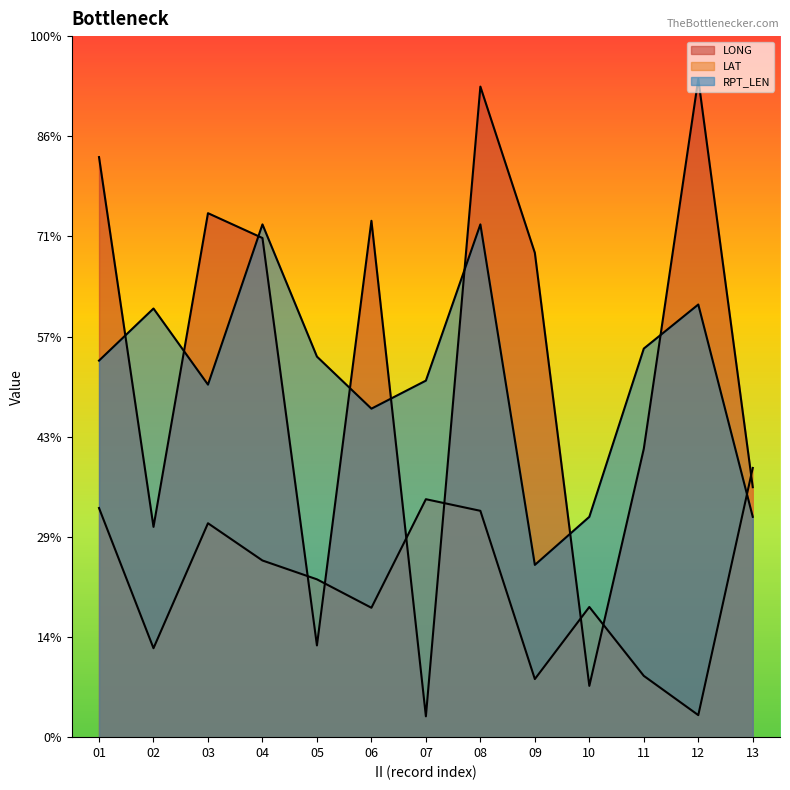

Where do LONG and LAT first cross each other?

04 and 05